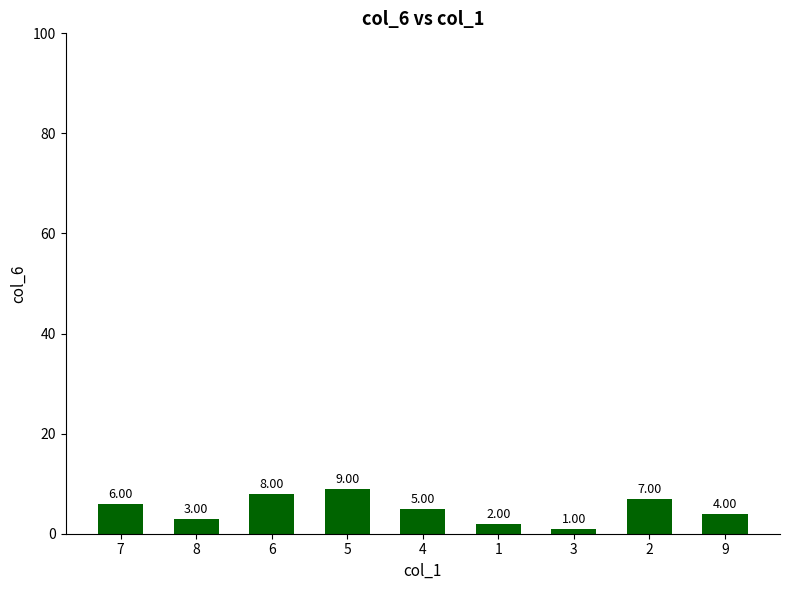

Count the number of categories in the chart.

9